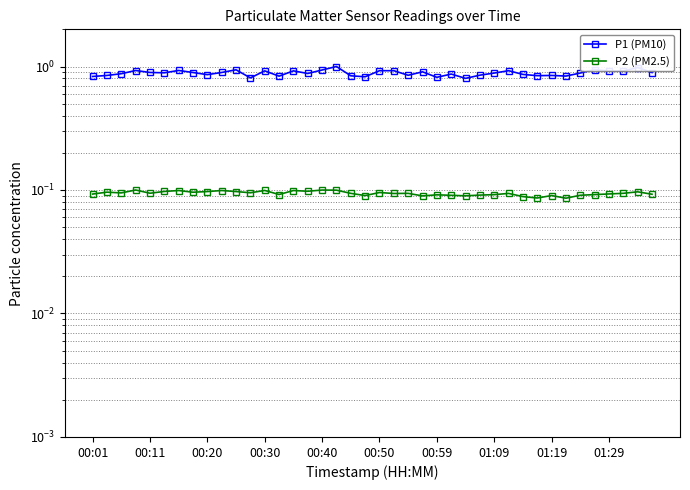

How many interior local peaks does the P2 (PM2.5) series have?

13